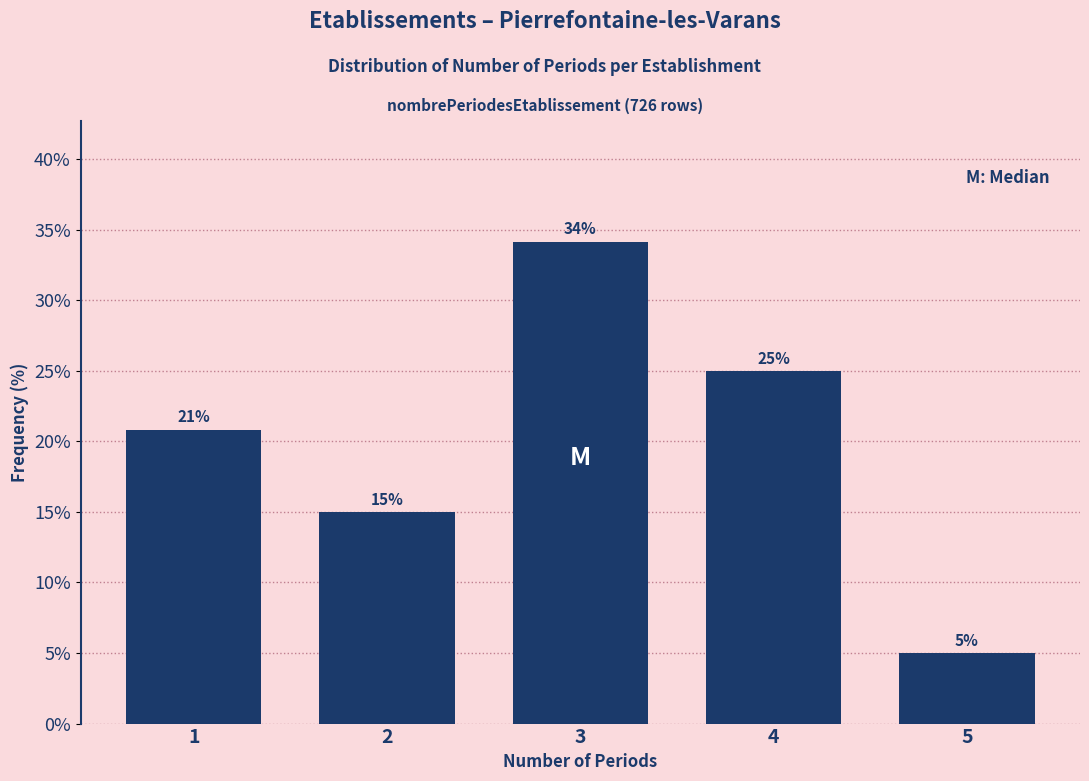

Which range on the x-axis has the tallest bar?

2.5 to 3.5